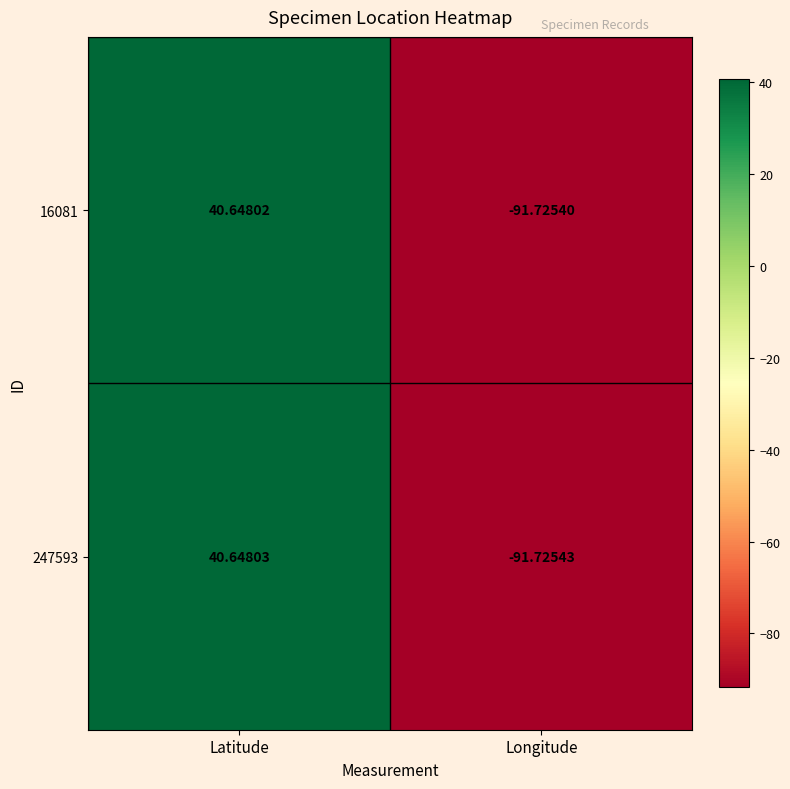

At which label does 247593 reach its peak?

Latitude